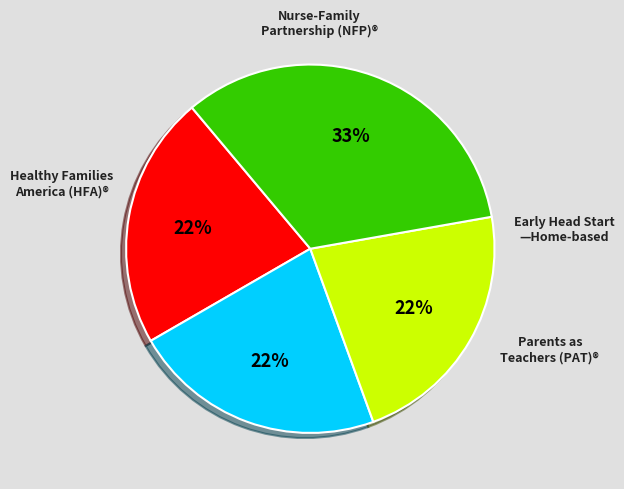

To the nearest percent, what is the average slice percentage?

25%